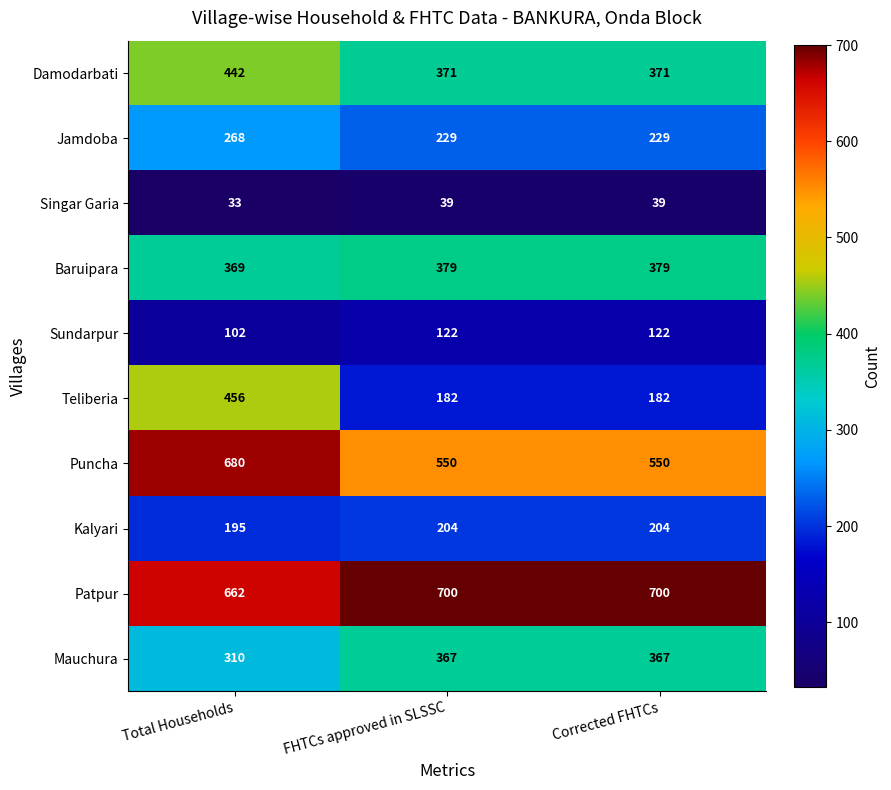

Reading left to right, transcribe all the data shown in this chart.

Damodarbati: 442	371	371
Jamdoba: 268	229	229
Singar Garia: 33	39	39
Baruipara: 369	379	379
Sundarpur: 102	122	122
Teliberia: 456	182	182
Puncha: 680	550	550
Kalyari: 195	204	204
Patpur: 662	700	700
Mauchura: 310	367	367